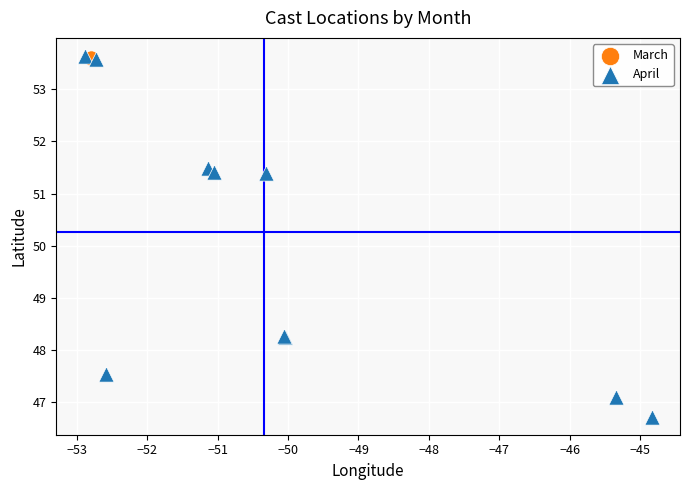

What are all the series names shown in the legend?

March, April